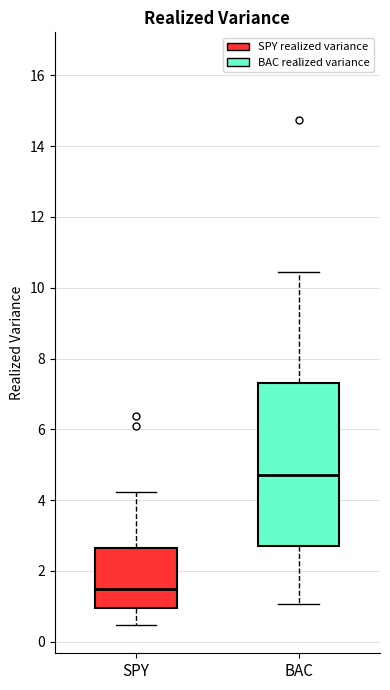

Which box's median line is the lowest?

SPY